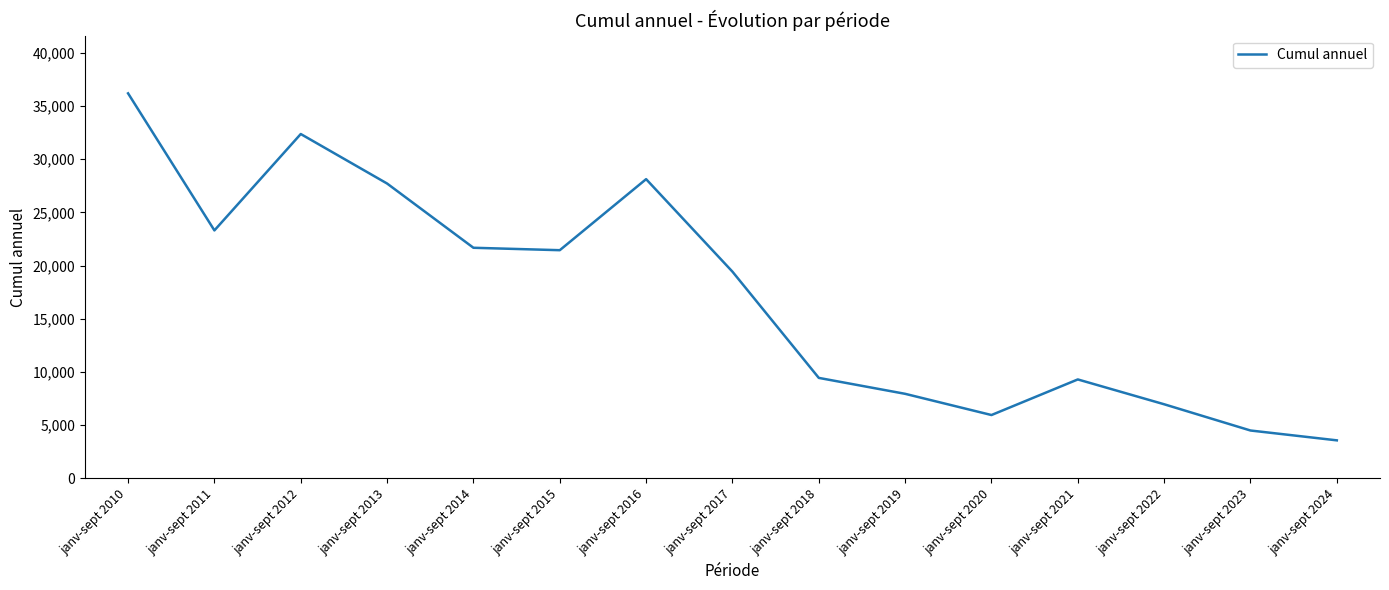

At which category does the chart reach its minimum across all series?

janv-sept 2024